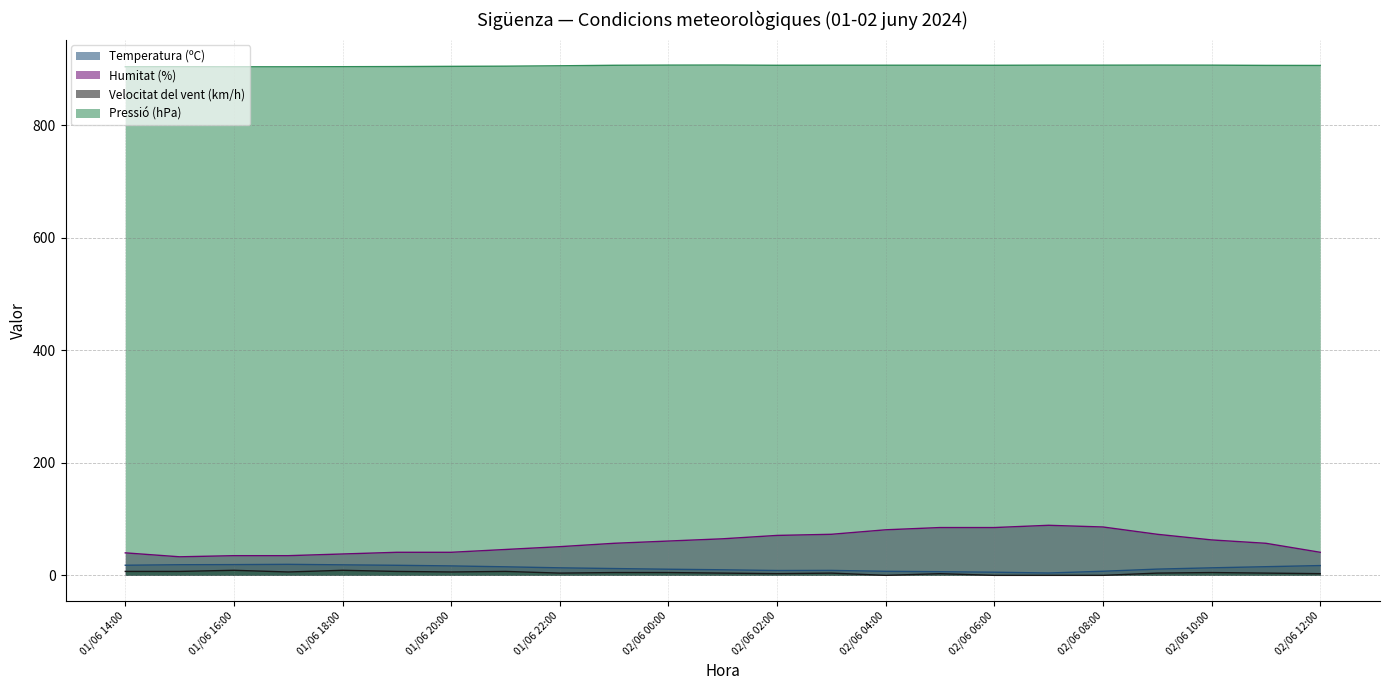

How many interior local peaks does the Temperatura (ºC) series have?

2